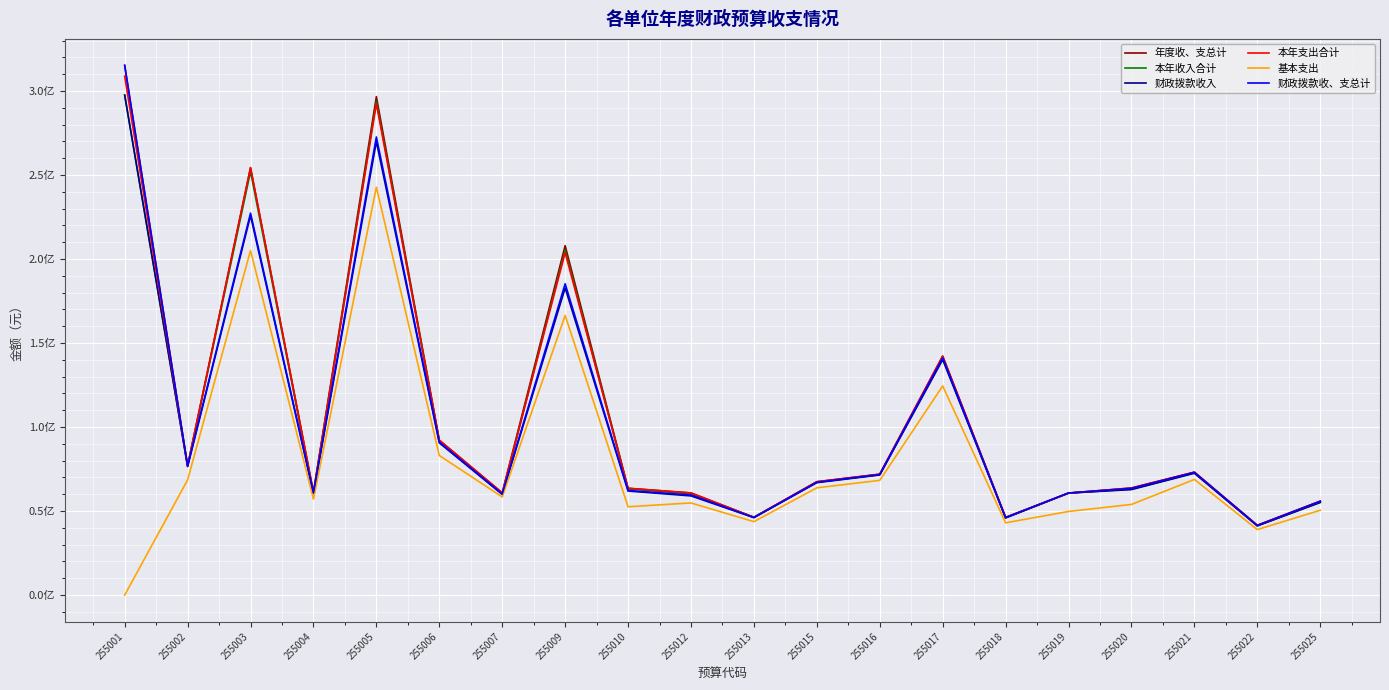

Does the chart display data point markers on the line(s)?

No